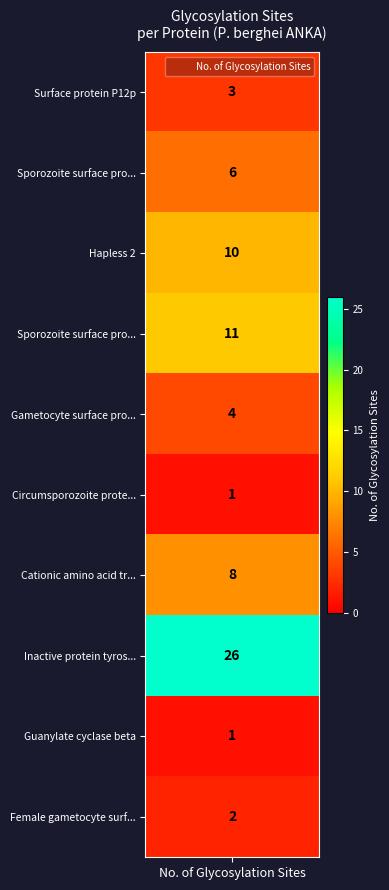

Reading left to right, what are all the values shown in this chart?

3	6	10	11	4	1	8	26	1	2